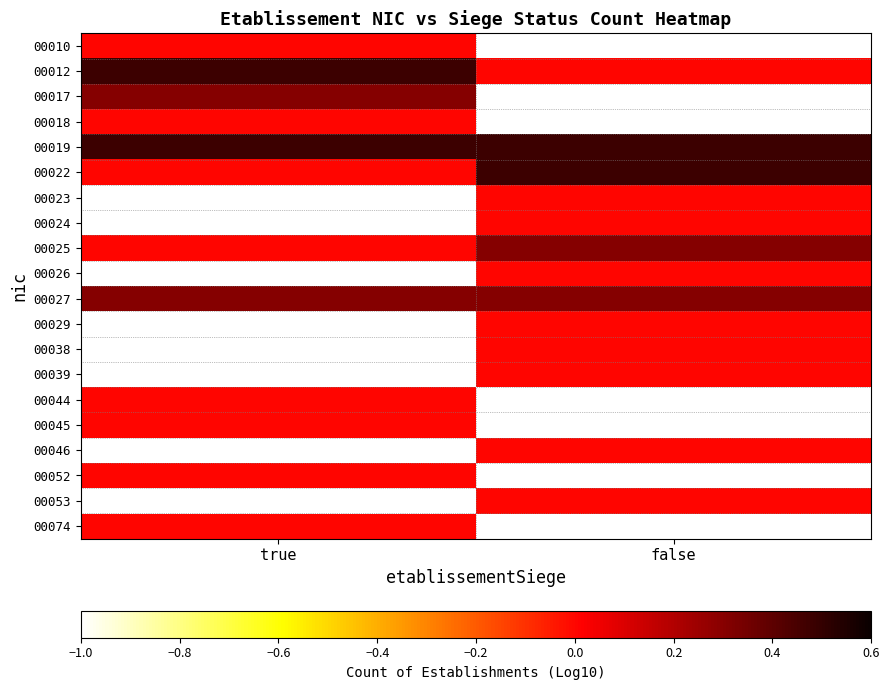

List the labels in order of 00025 value, largest first.

false, true